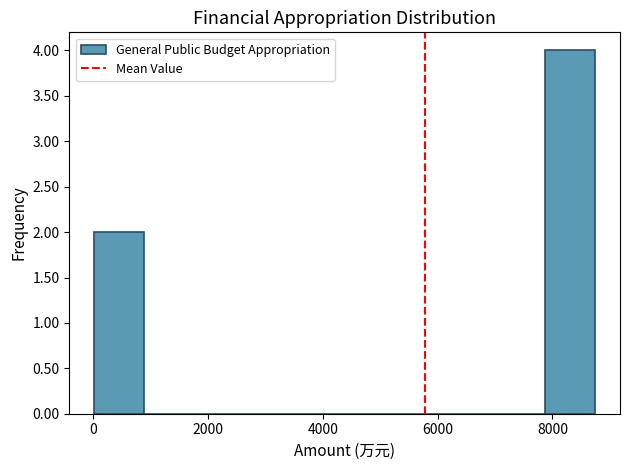

Over which range of the x-axis is the bar tallest?

7800 to 8800